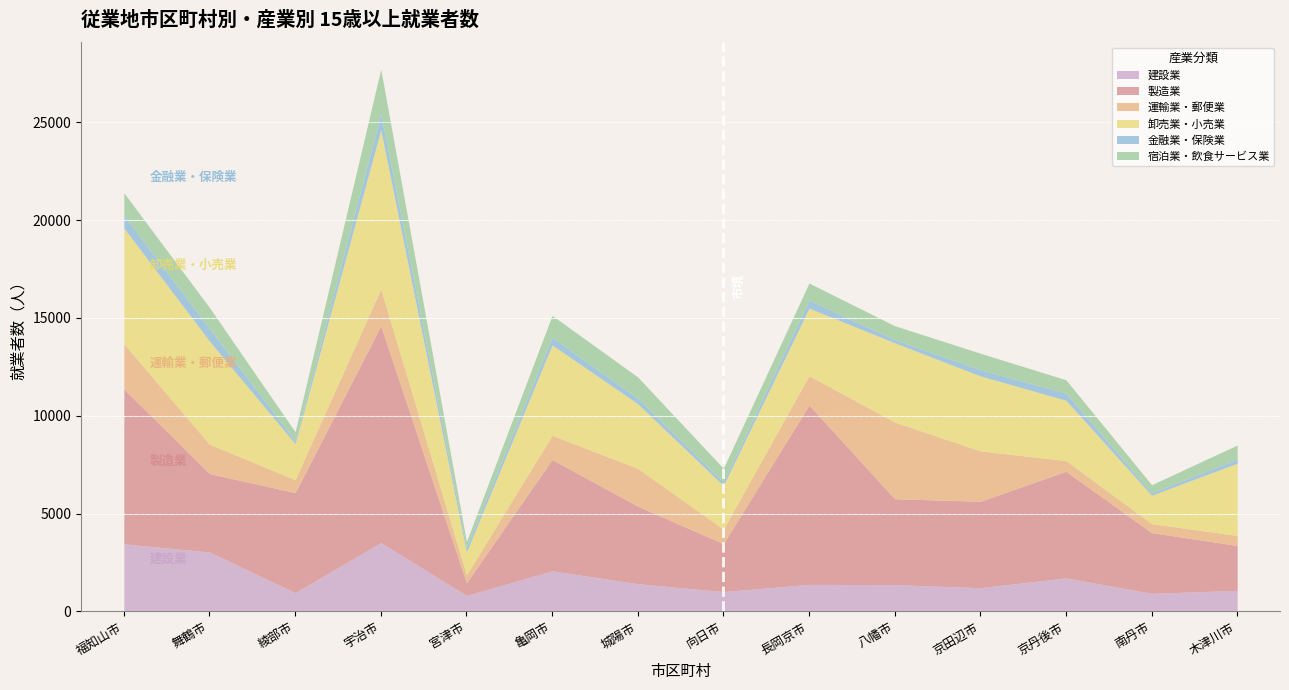

What is the spread (max minus min) of values at 宮津市?

945